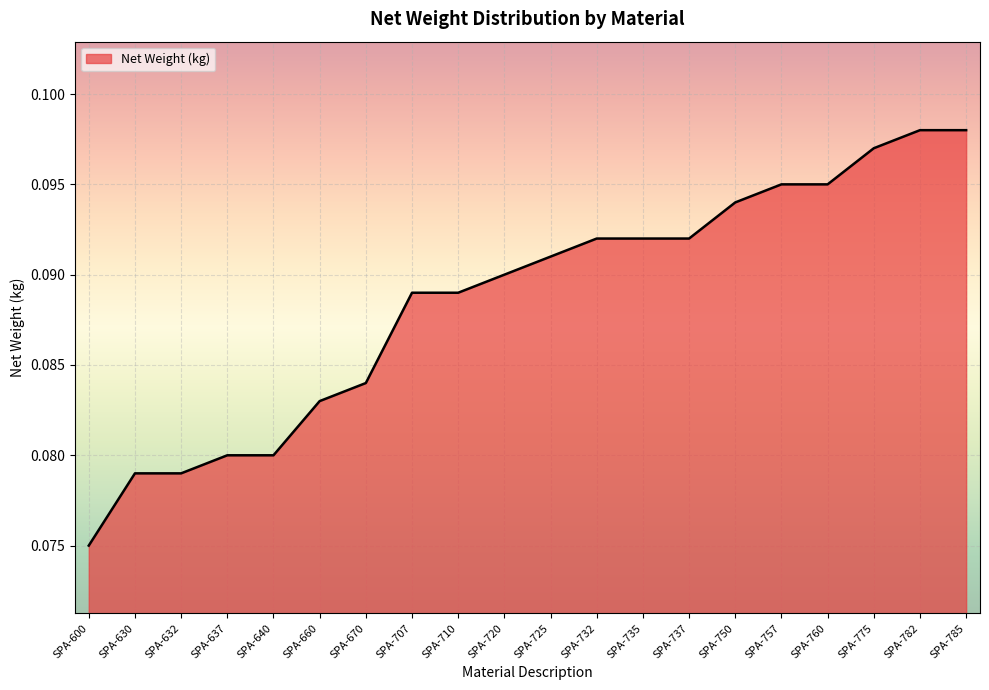

How many lines are shown in the chart?

1